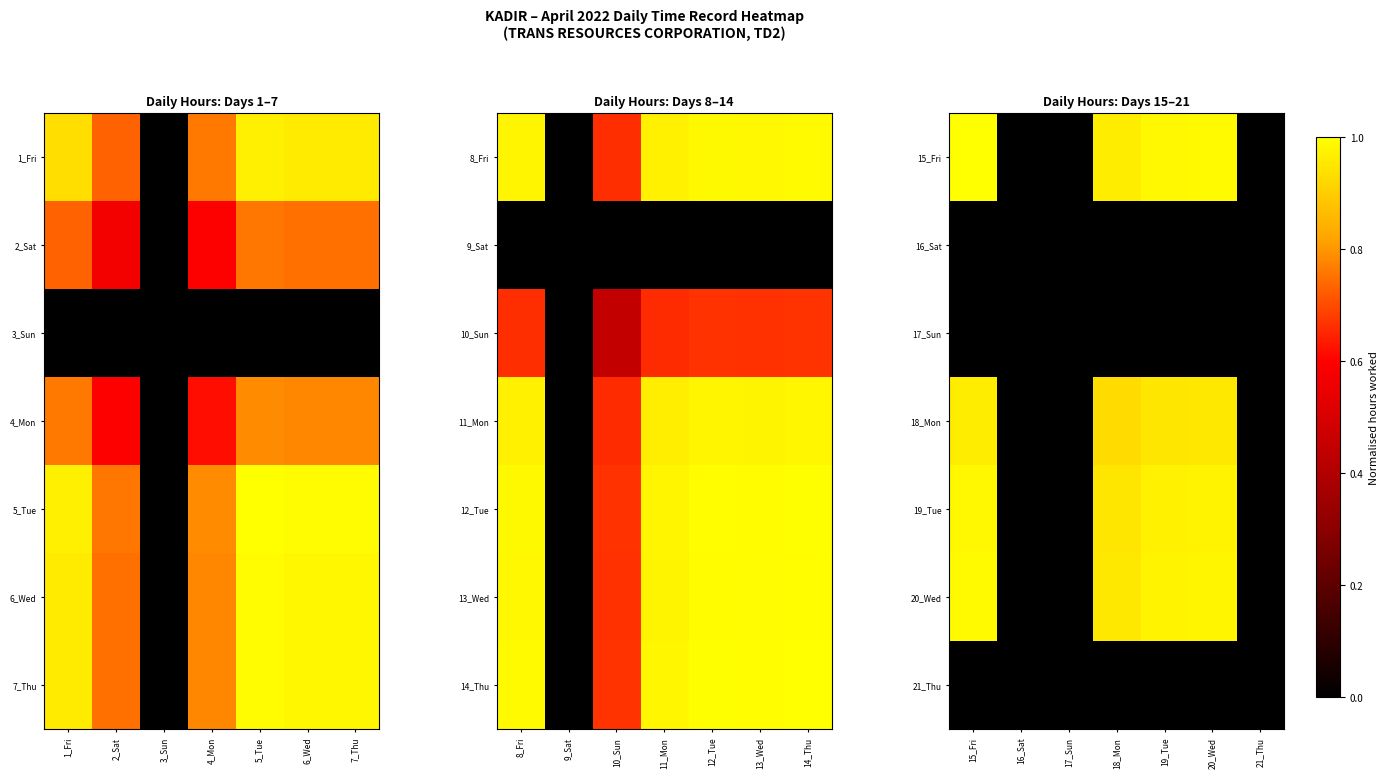

At which category does the chart reach its peak across all series?

15_Fri